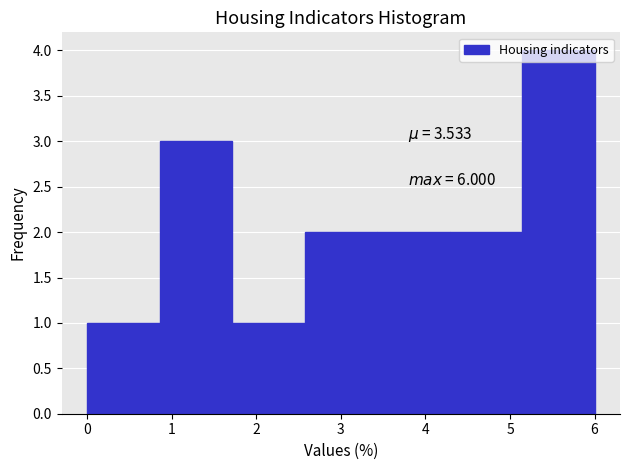

Which range on the x-axis has the tallest bar?

5.1 to 6.0